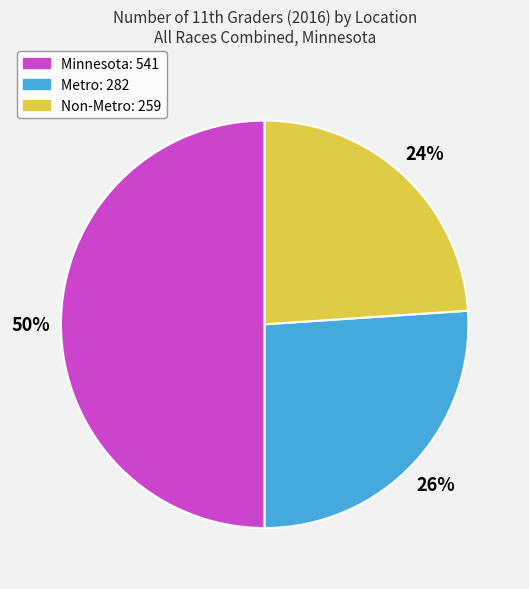

Do Minnesota and Metro together represent more than half of the pie?

Yes